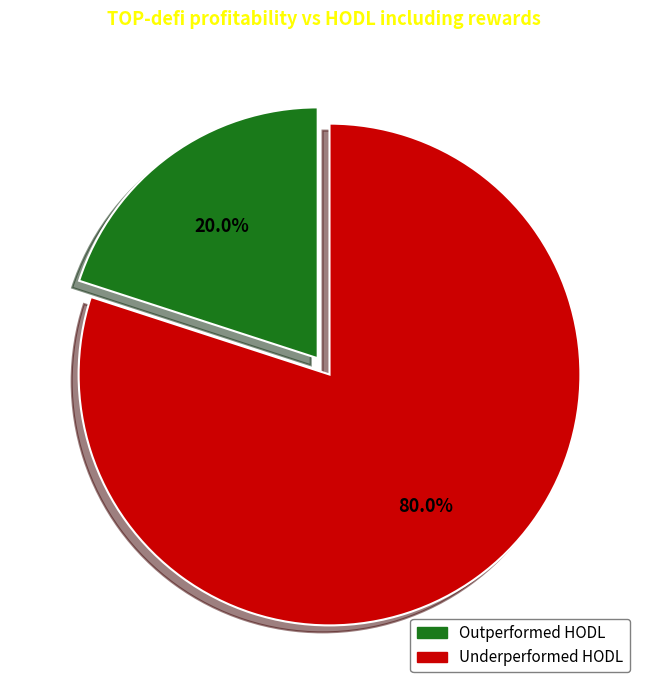

Is there any slice that represents more than half of the pie?

Yes